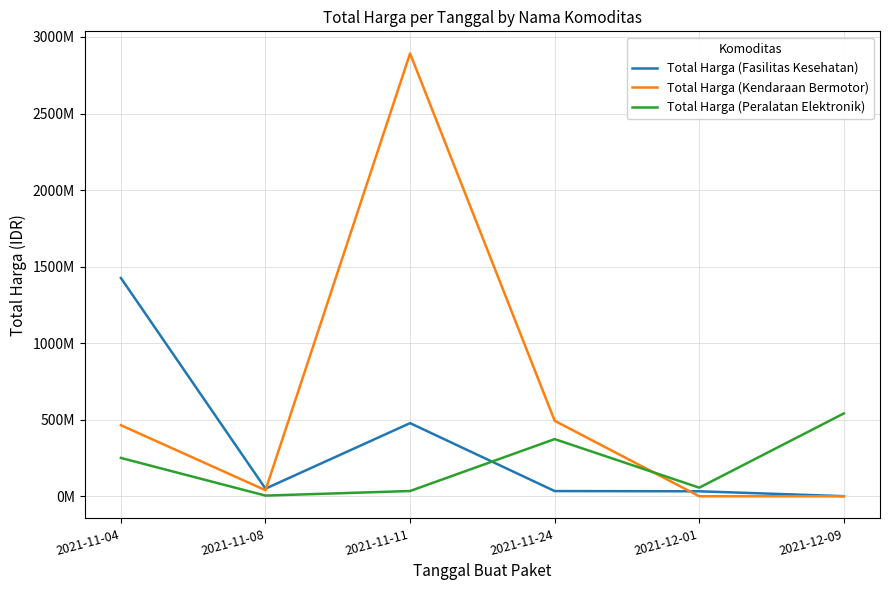

In Total Harga (Kendaraan Bermotor), how many points are higher than both neighbors (excluding endpoints)?

1